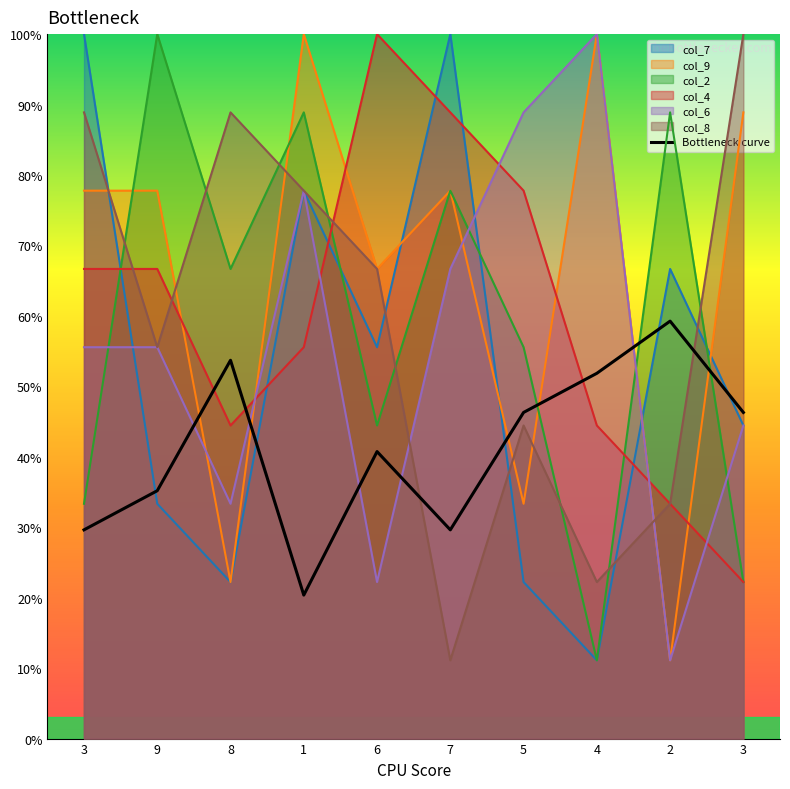

Approximately how many times larger is the value at 9 compared to 5?

0.8